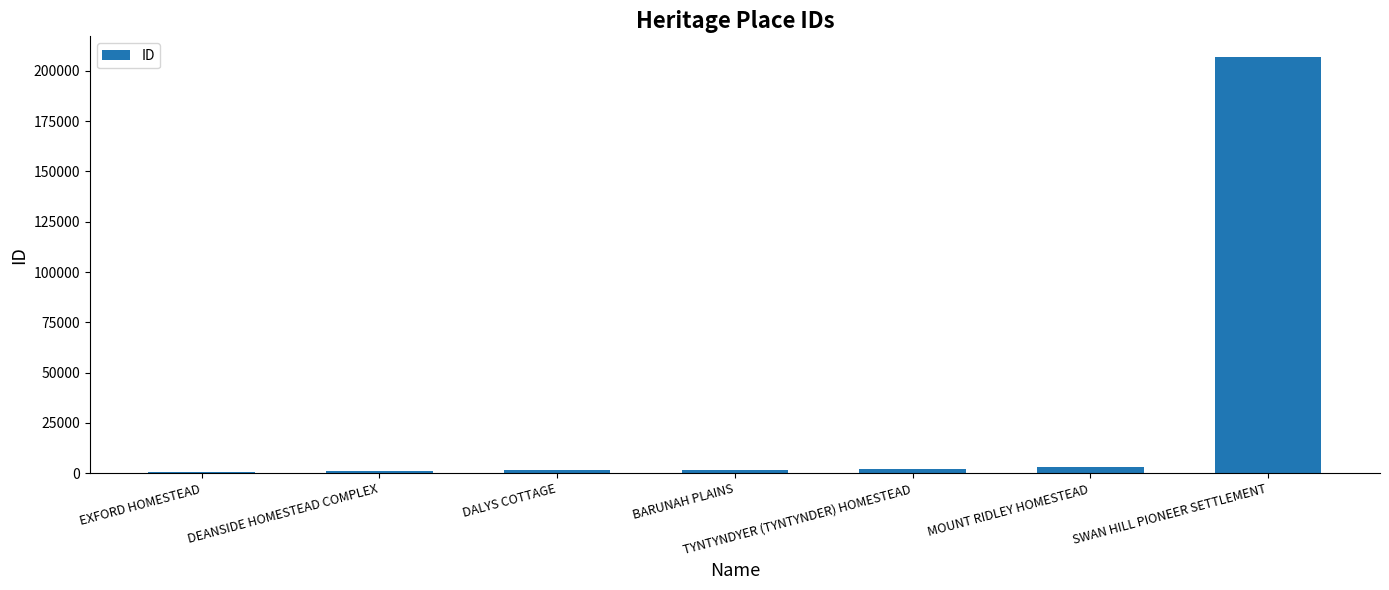

What is the label of the 7th bar from the right?

EXFORD HOMESTEAD